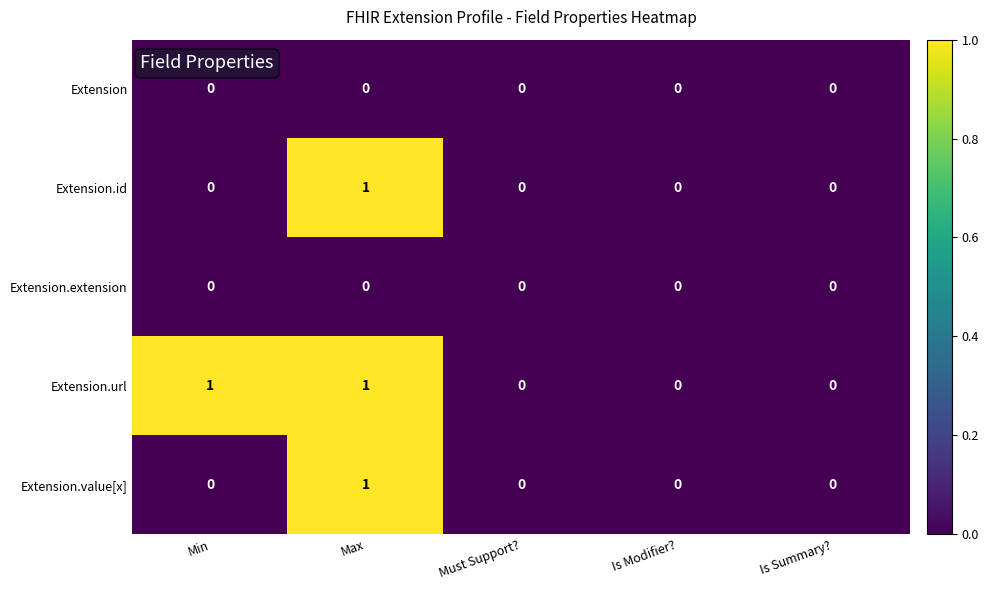

The Extension.value[x] series shows 0 at Must Support?. True or false?

True